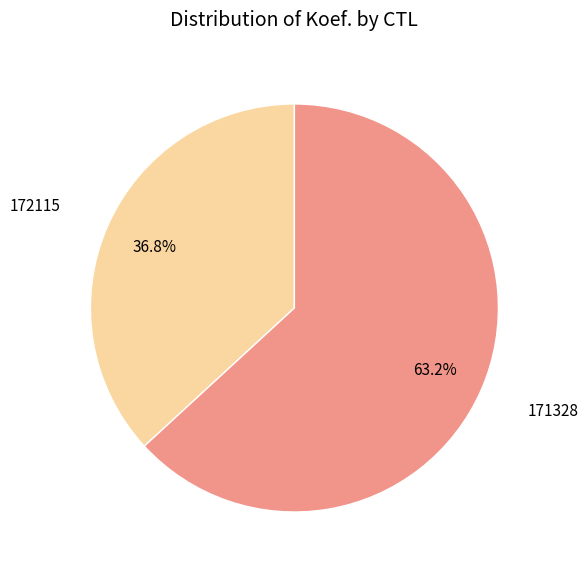

To the nearest percent, what is the difference between the largest and smallest slice percentages?

26%